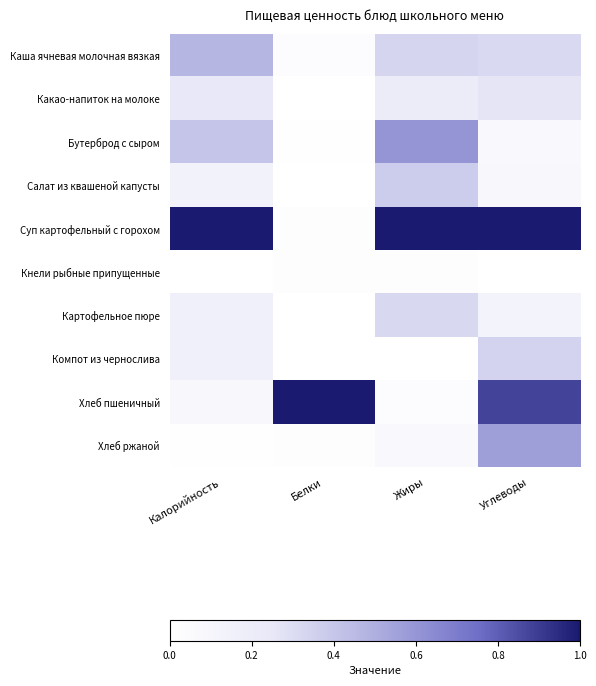

At which category is the sum across all series the highest?

Углеводы